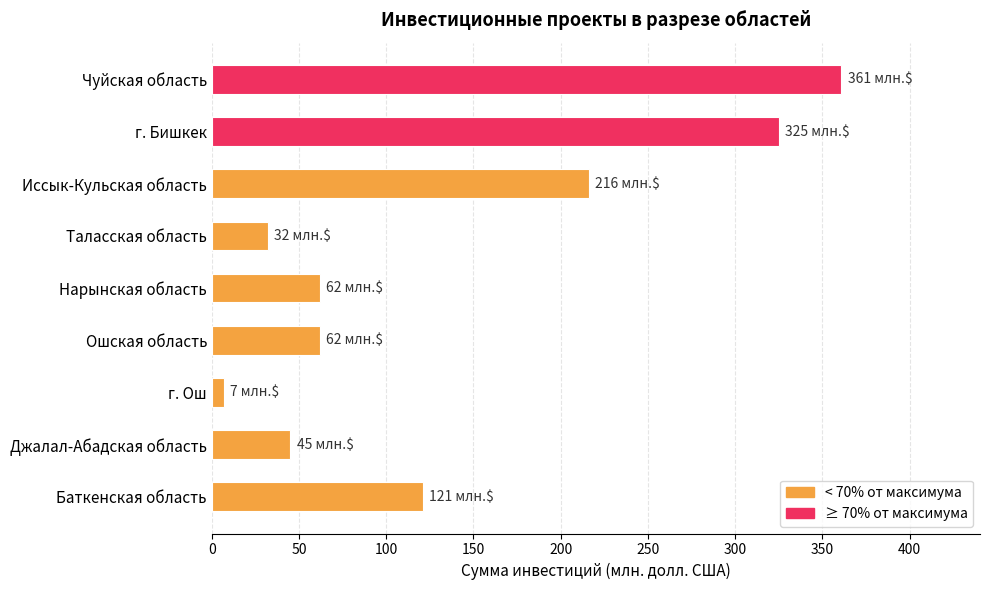

What is the difference between the maximum and minimum values?

354